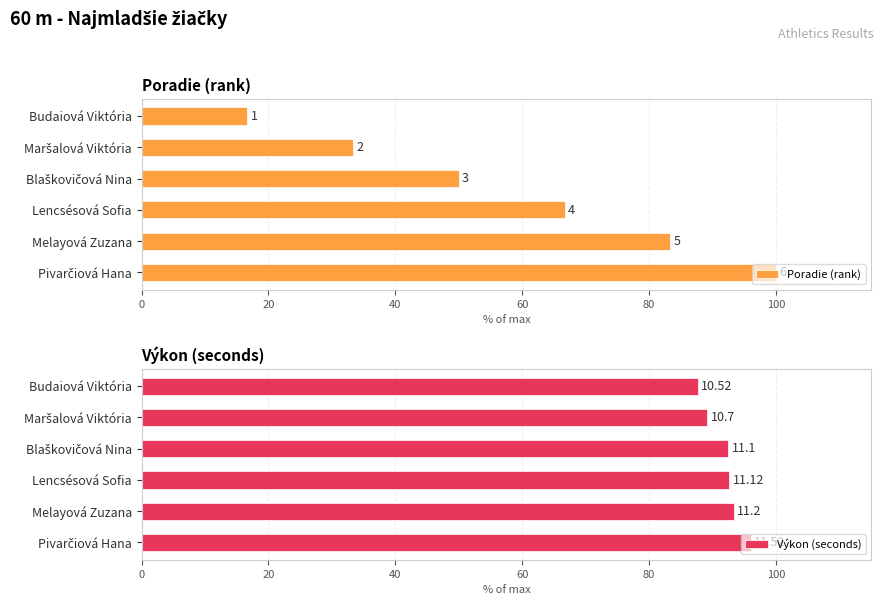

How many bars are there in each group?

2